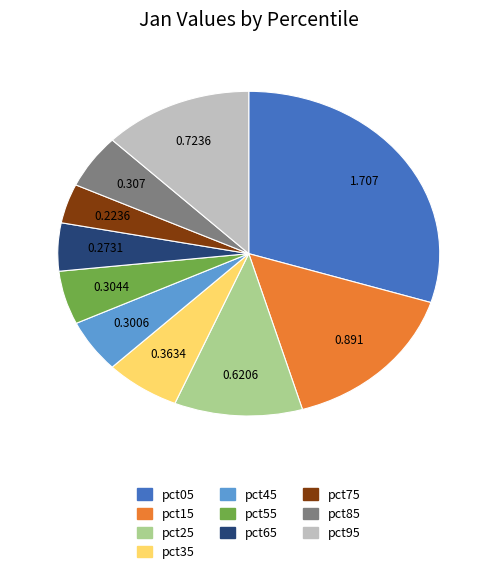

How many slices are in this pie chart?

10